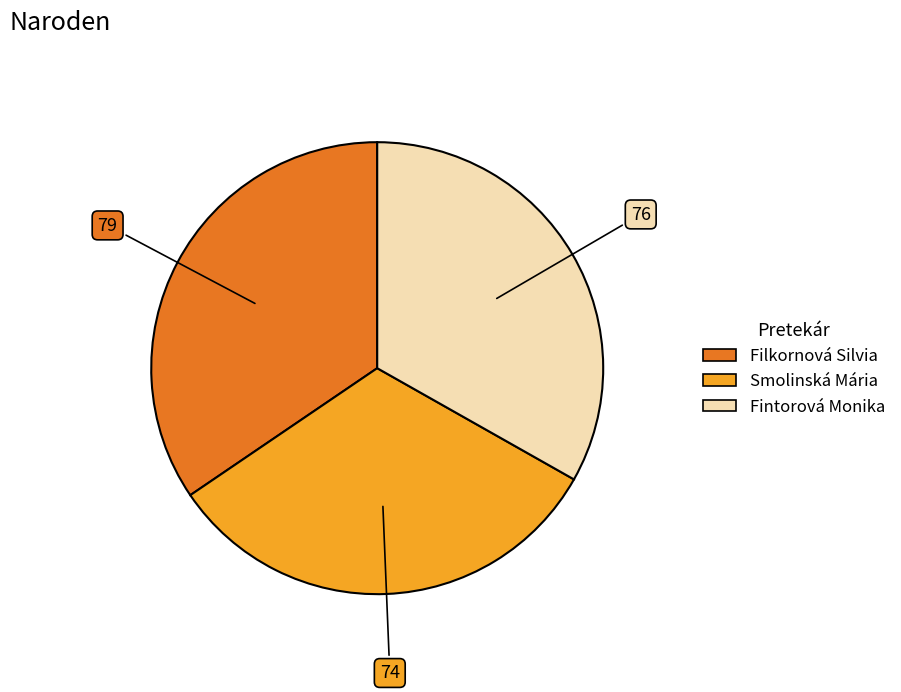

Do Fintorová Monika and Filkornová Silvia together represent more than half of the pie?

Yes